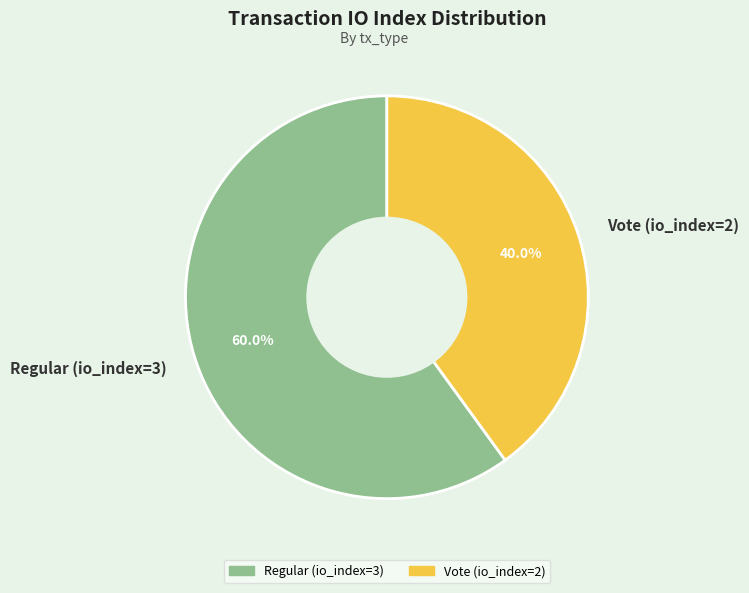

Which slice is the smallest?

Vote (io_index=2)